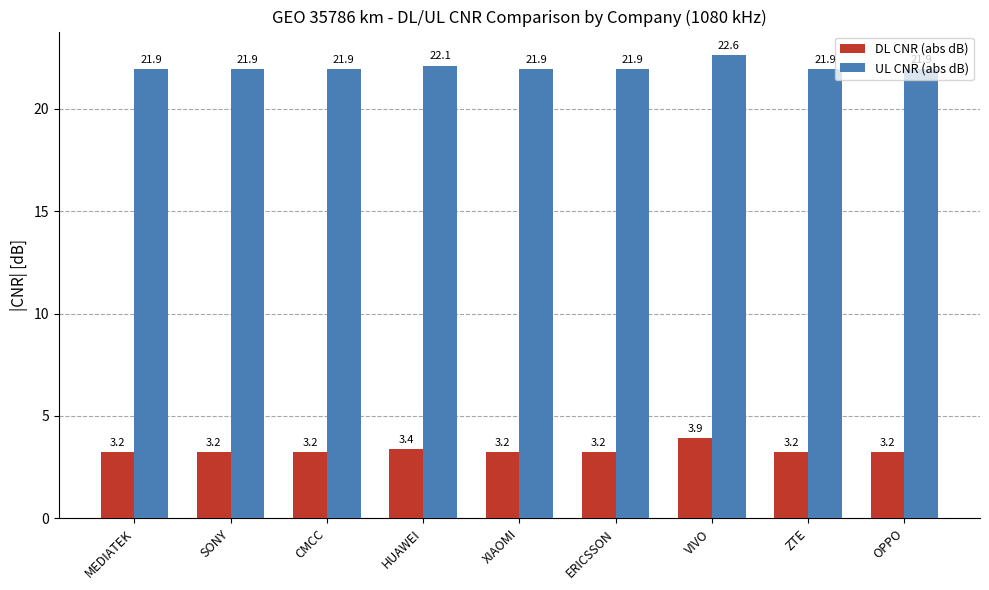

Reading left to right, extract all data points from this chart.

DL CNR (abs dB): 3.2	3.2	3.2	3.4	3.2	3.2	3.9	3.2	3.2
UL CNR (abs dB): 21.9	21.9	21.9	22.1	21.9	21.9	22.6	21.9	21.9